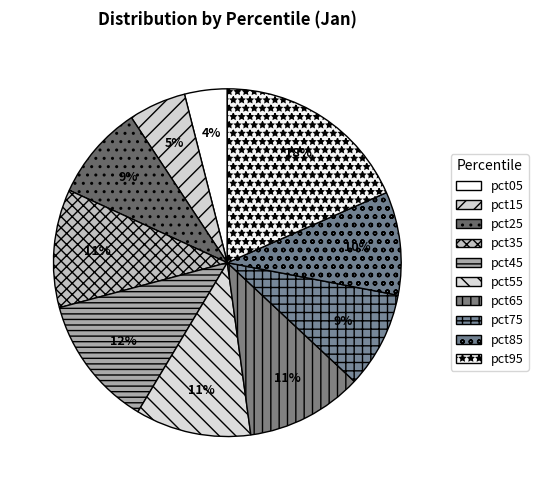

Combined, what portion of the pie is pct15 and pct25?

14.2%